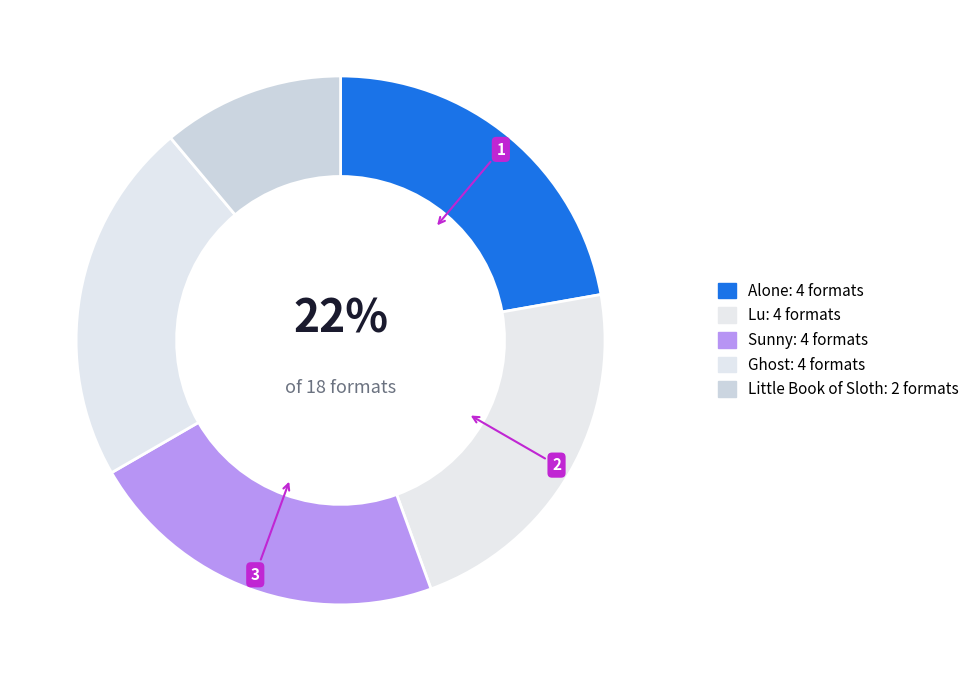

Is Lu the majority of the pie?

No